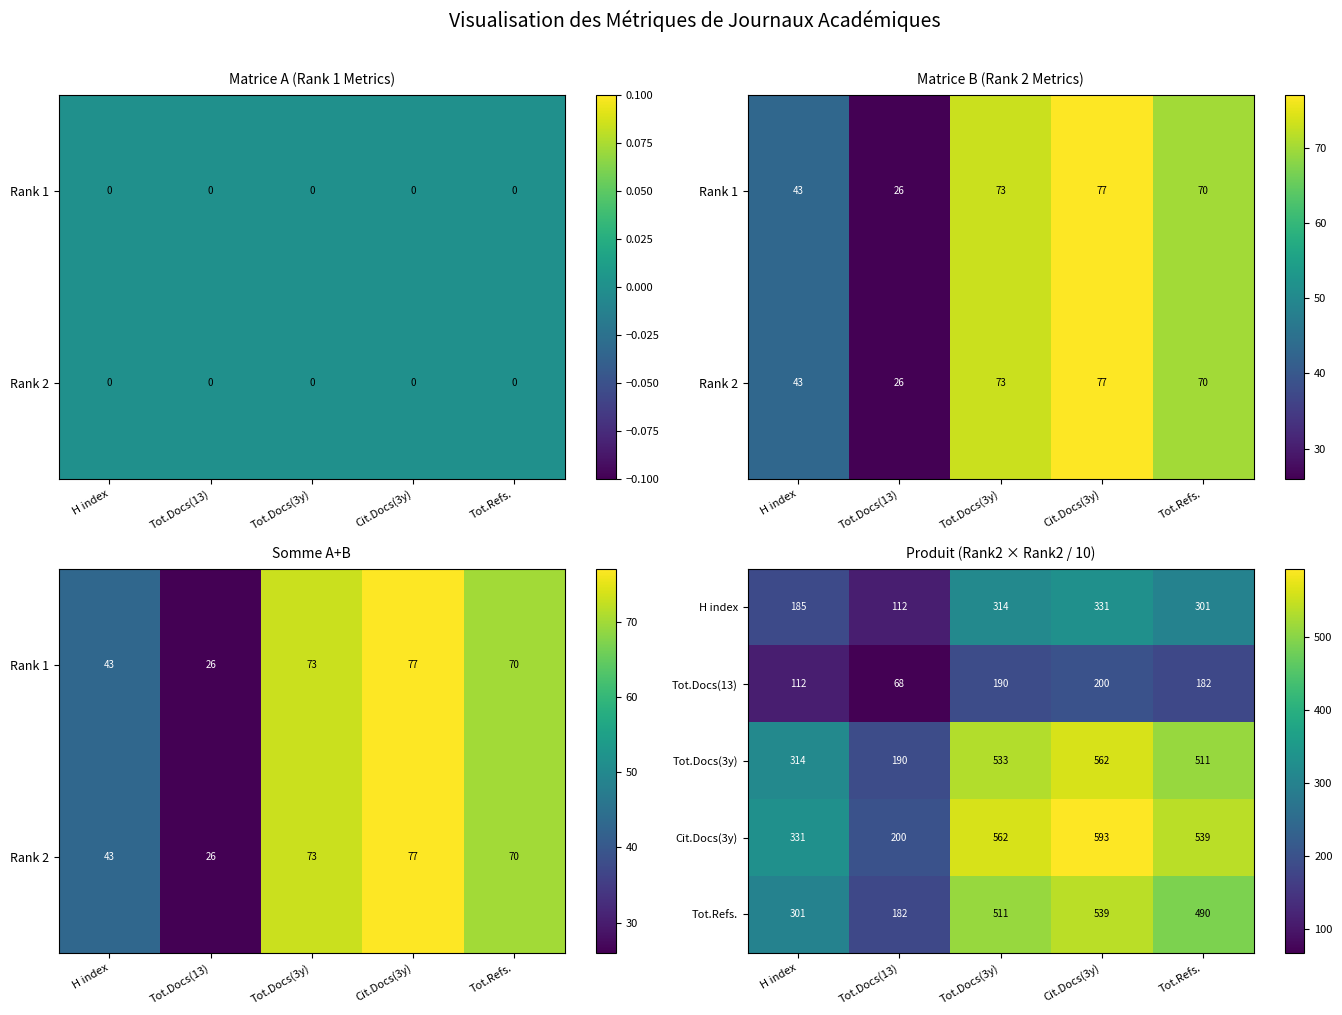

What is the total value across all series at Tot.Refs.?

2023.0